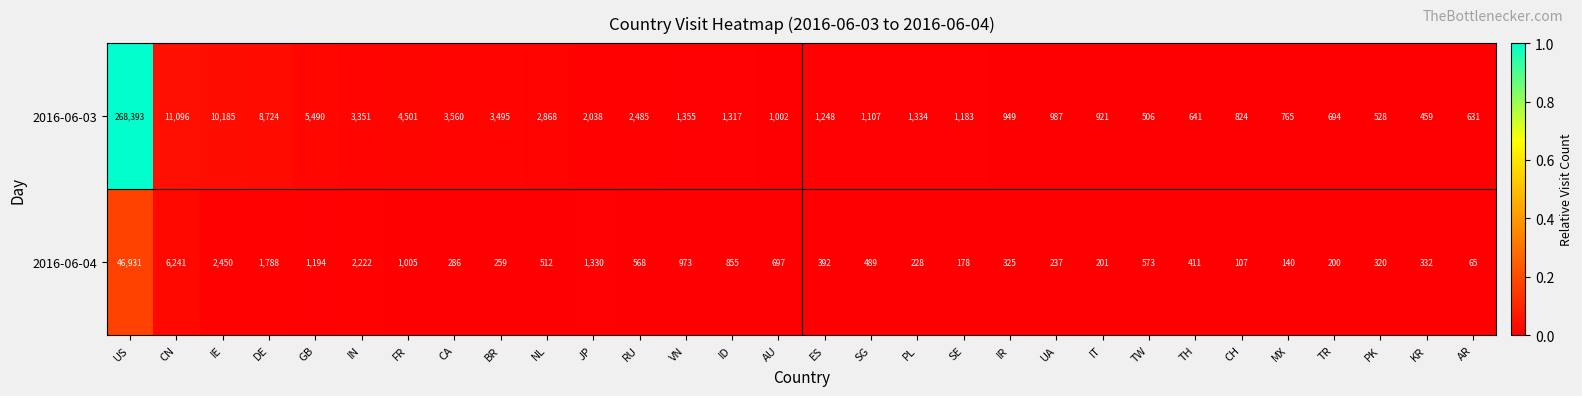

Where is 2016-06-03 nearest to the value 134426?

CN